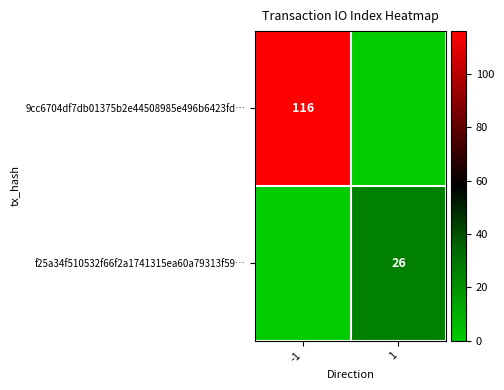

Is it true that f25a34f510532f66f2a1741315ea60a79313f59… equals 10 at 1?

False